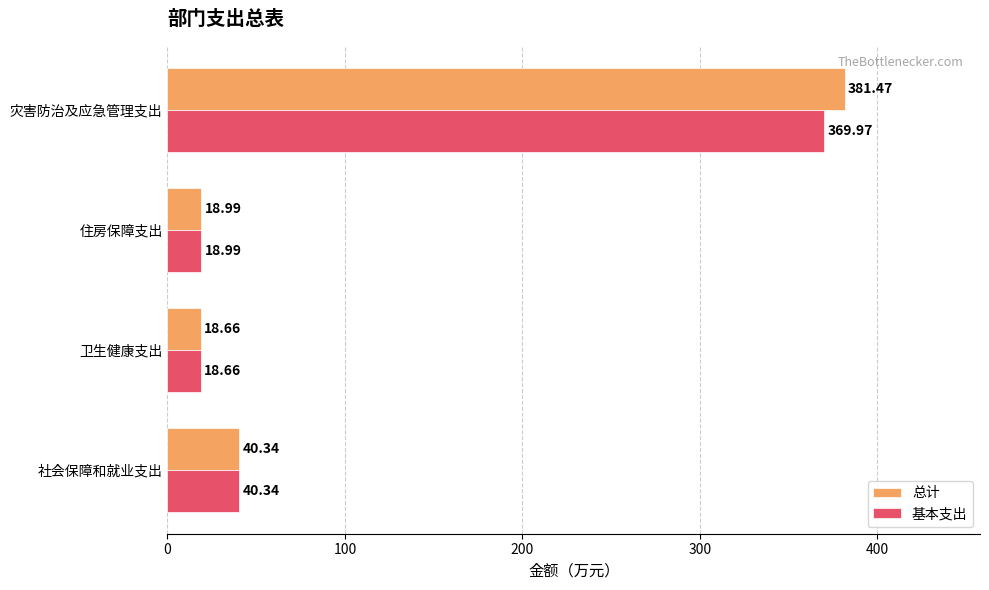

At which label does 基本支出 reach its minimum?

卫生健康支出